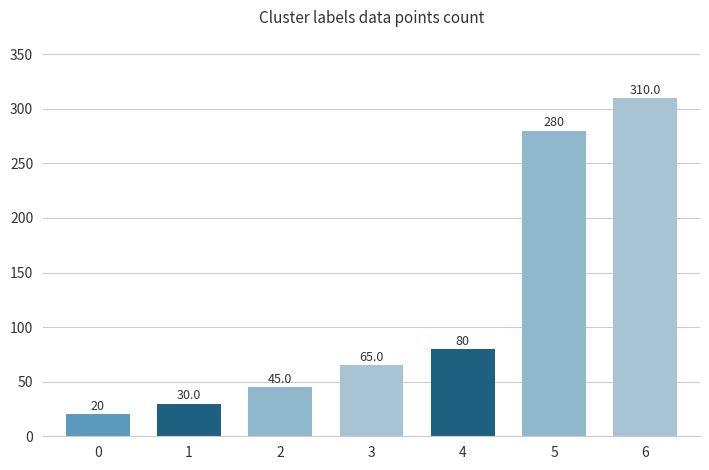

How many bars are there in total?

7